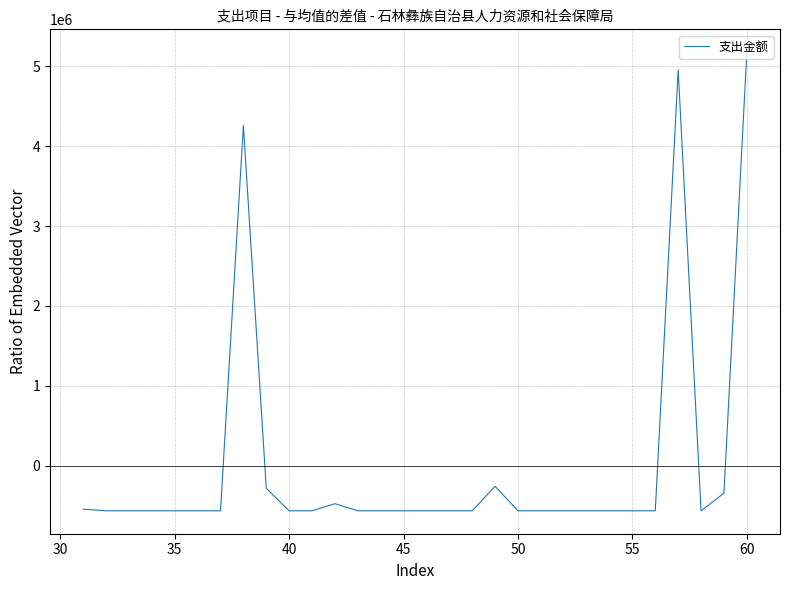

What is the minimum value shown in the chart?

-567001.0